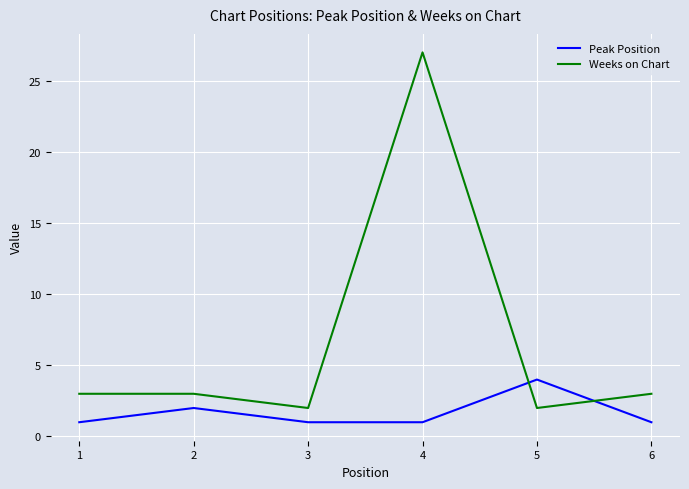

Is the value of Weeks on Chart at 6 greater than the value of Peak Position at 5?

No